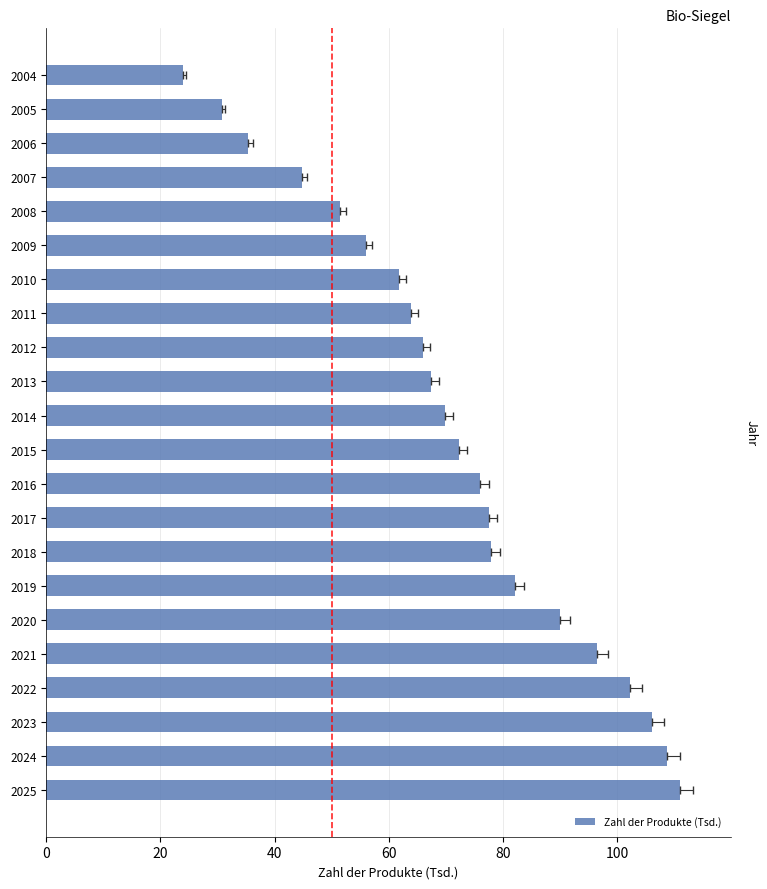

What is the average value?

71.4